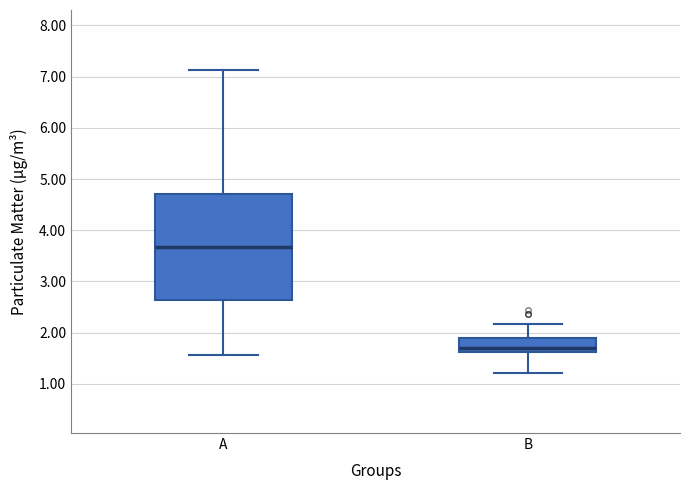

Where is the lower edge of the box for B on the y-axis? The values are not printed on the chart, so give them approximately, as read against the axis.

1.6